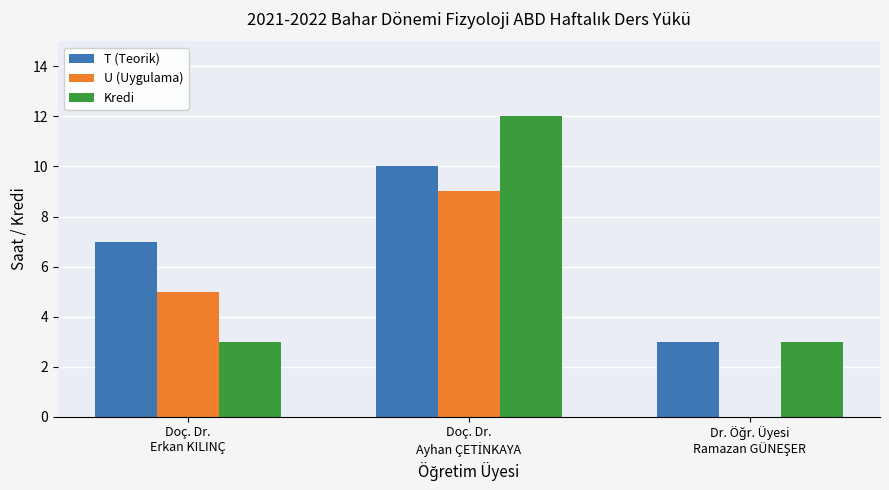

What is the greatest value displayed?

12